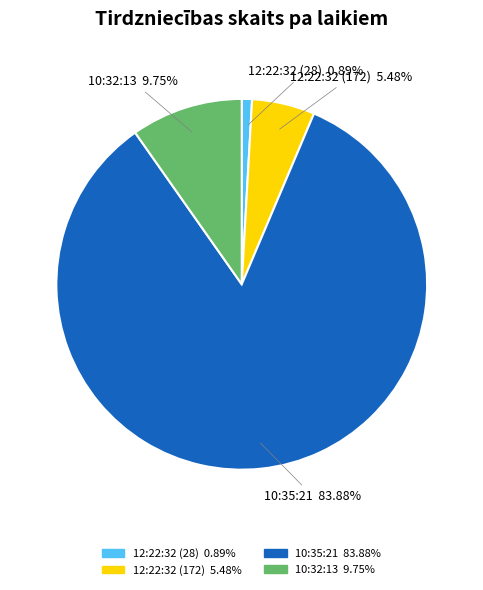

What is the ratio of the value at 12:22:32 (172) to the value at 12:22:32 (28)?

6.1